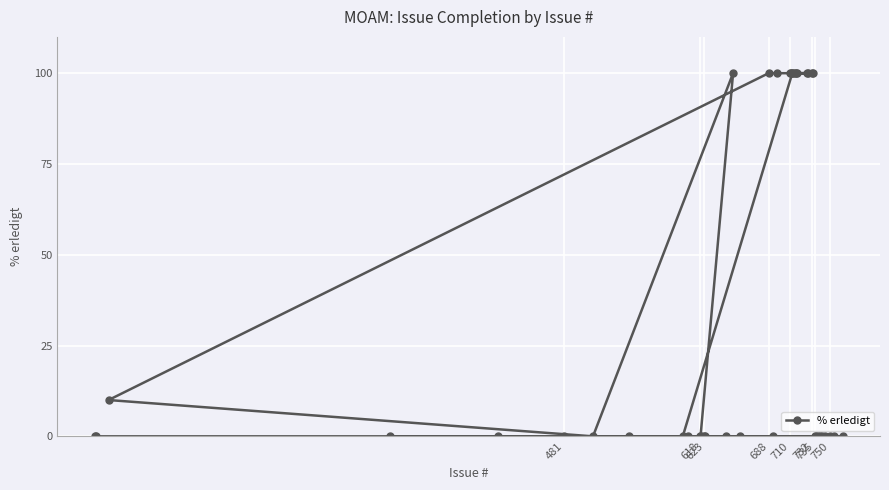

What is the sum of all values?

1410